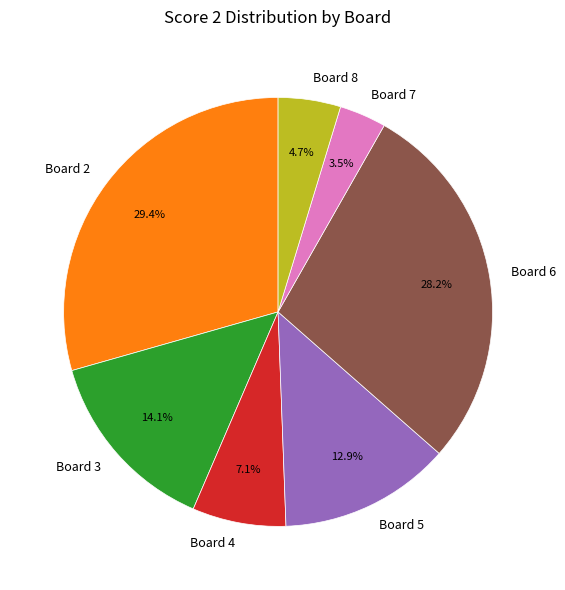

To the nearest percent, what is the difference between the largest and smallest slice percentages?

26%